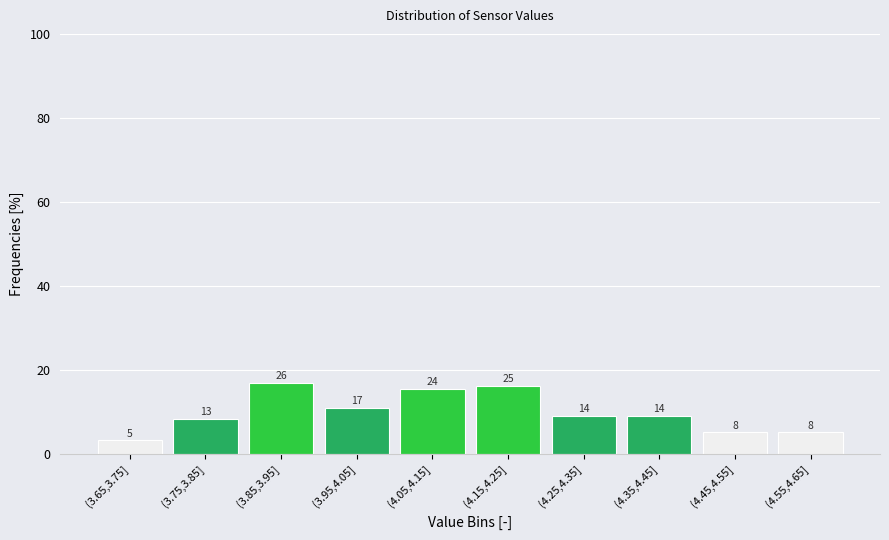

Are the bars horizontal?

No